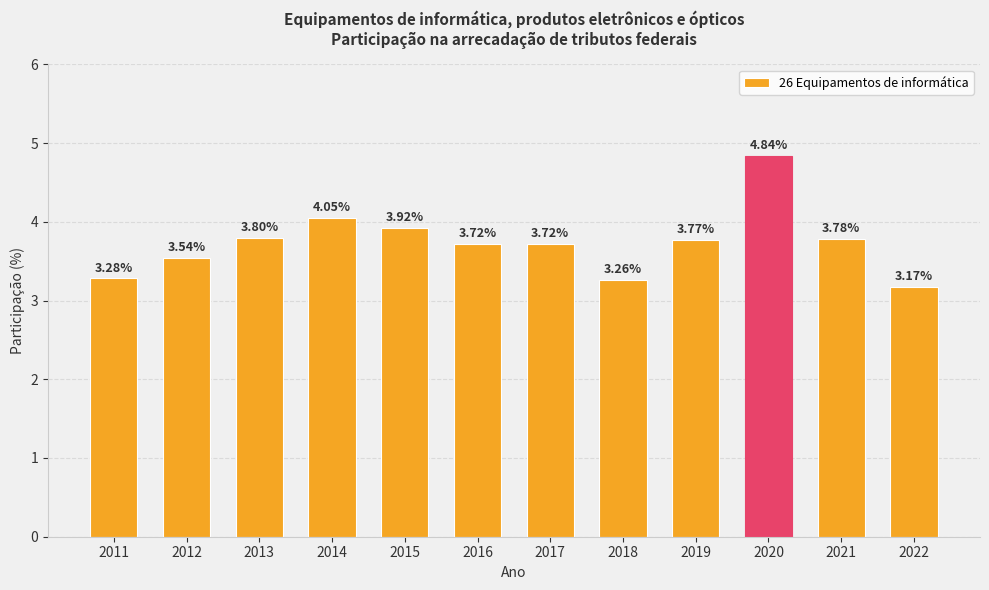

What is the difference between the values at 2012 and 2022?

0.4